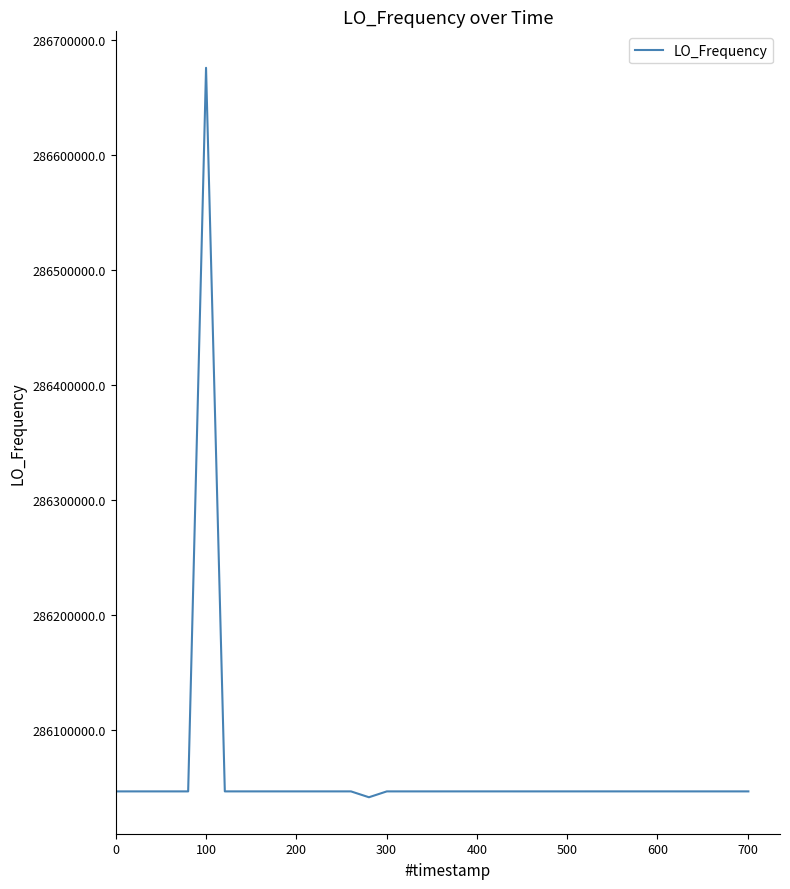

What is the average value?

286062598.9